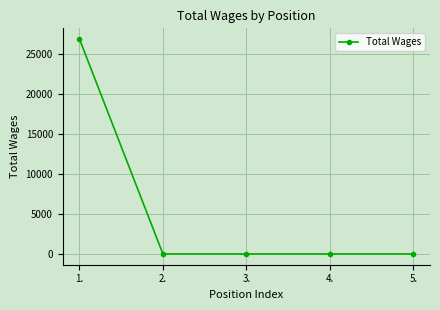

Is it true that the value at 3. is 0?

True